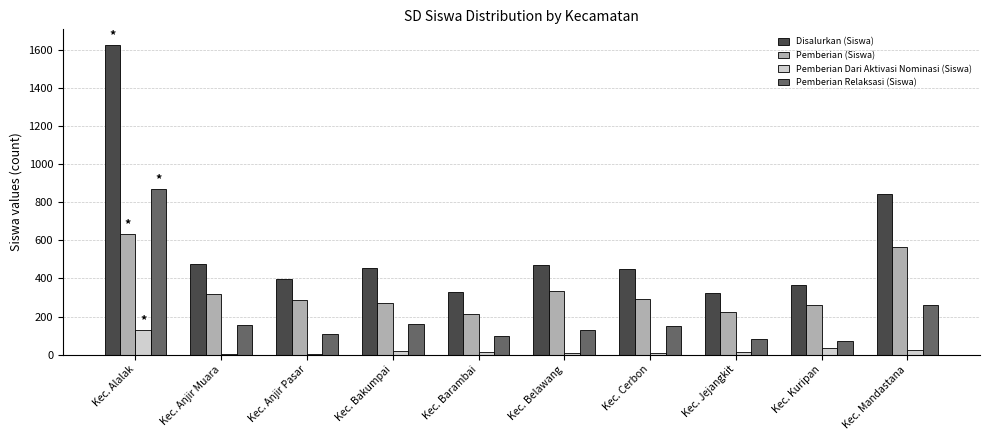

The Pemberian Dari Aktivasi Nominasi (Siswa) series shows 127 at Kec. Alalak. True or false?

True